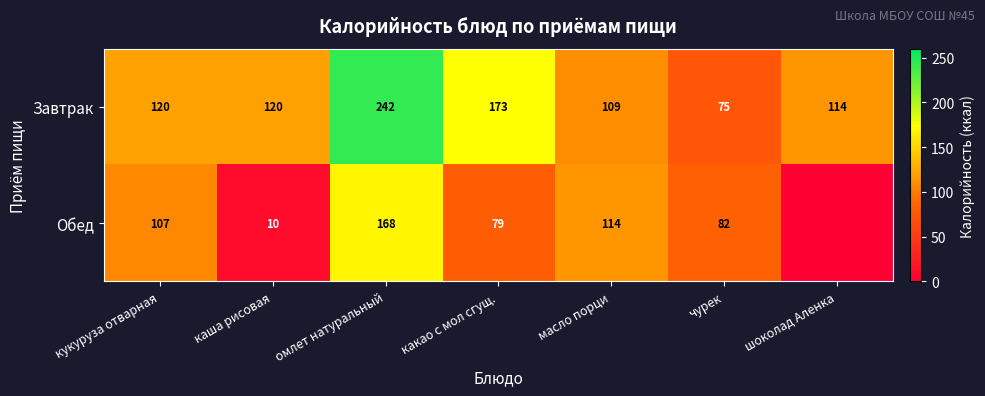

What is the sum of the Обед values at чурек and каша рисовая?

92